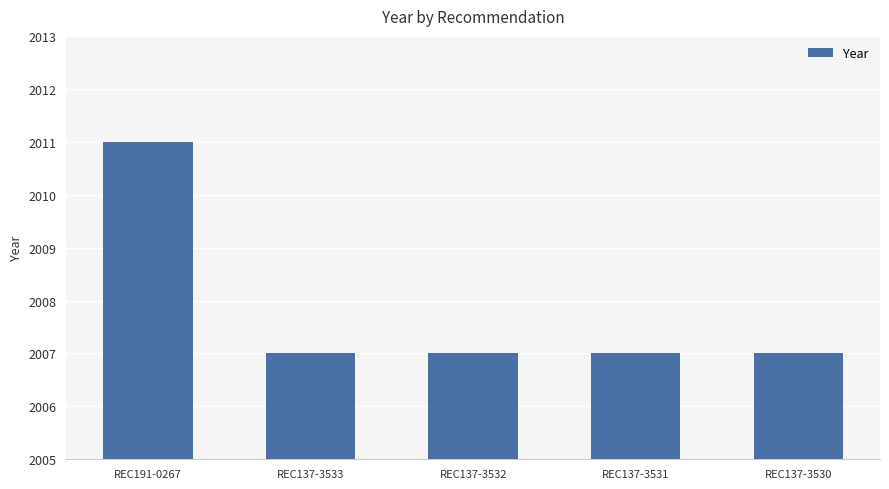

What is the minimum value shown in the chart?

2007